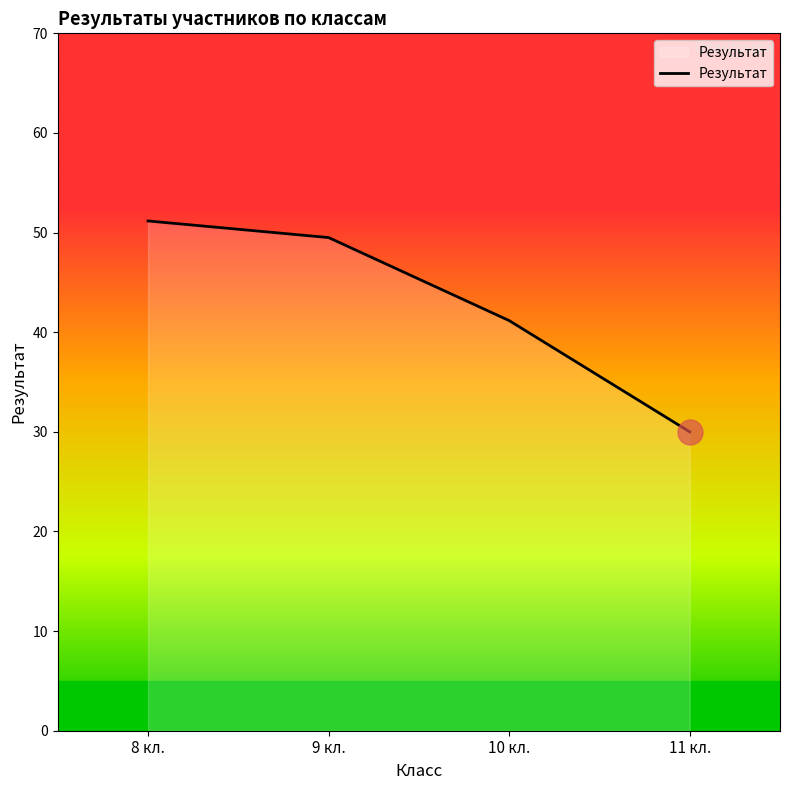

What is the difference between the maximum and minimum values?

21.2